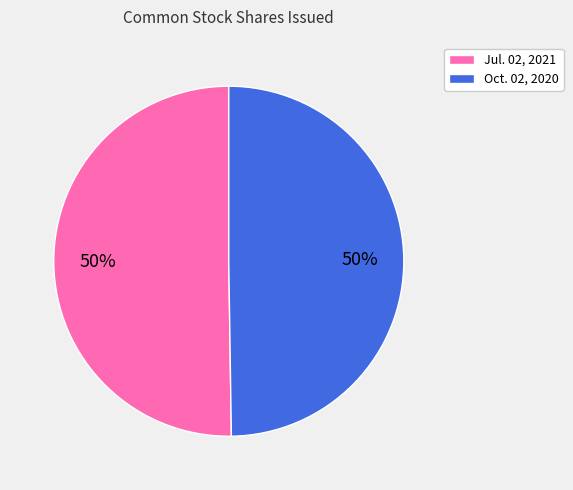

The Jul. 02, 2021 slice represents 50% of the pie. True or false?

True